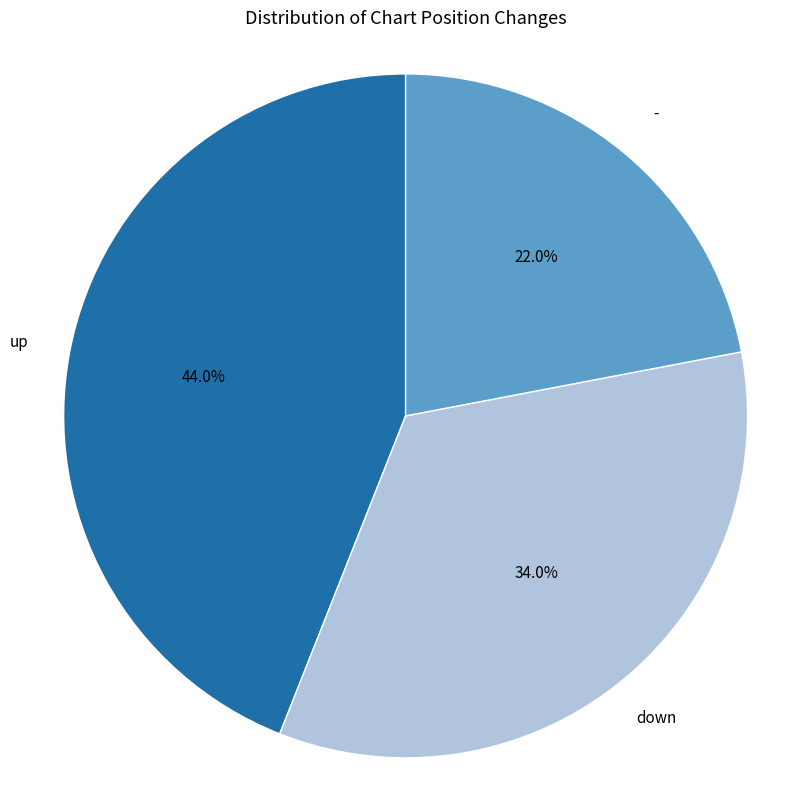

Does any single category account for the majority?

No